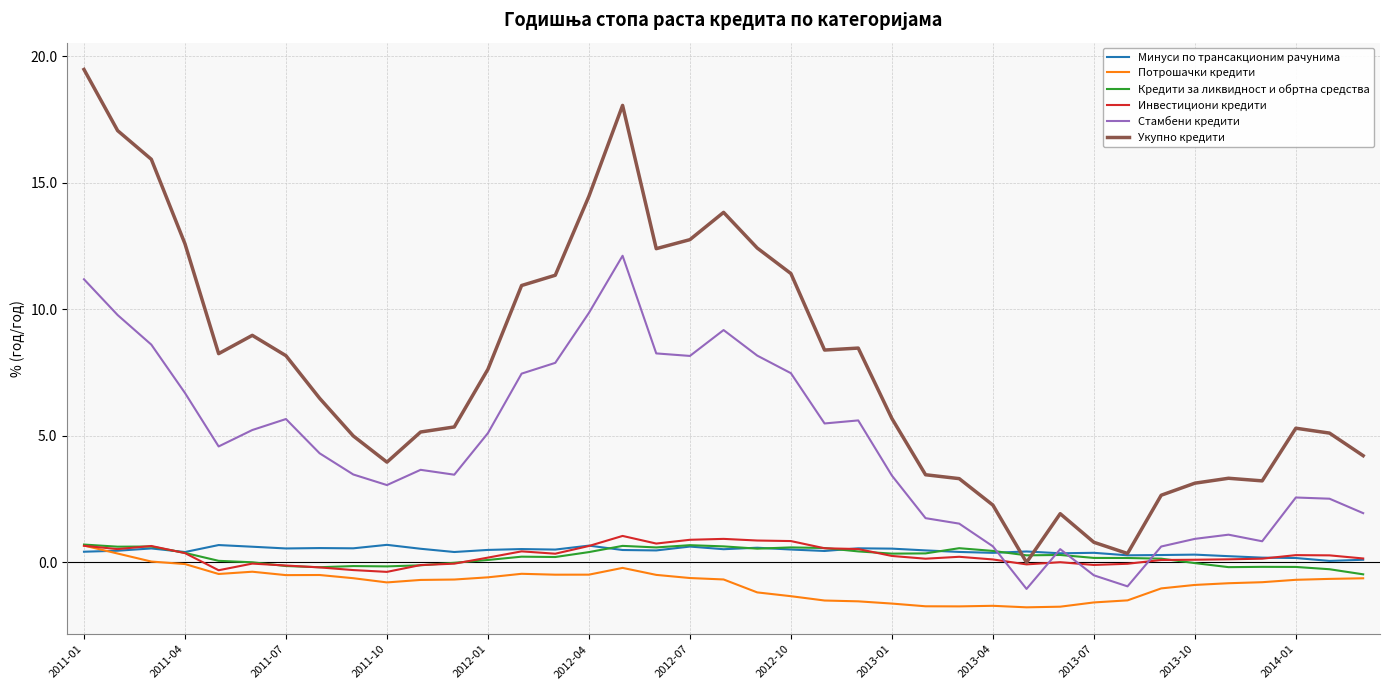

What is the greatest value displayed?

19.5